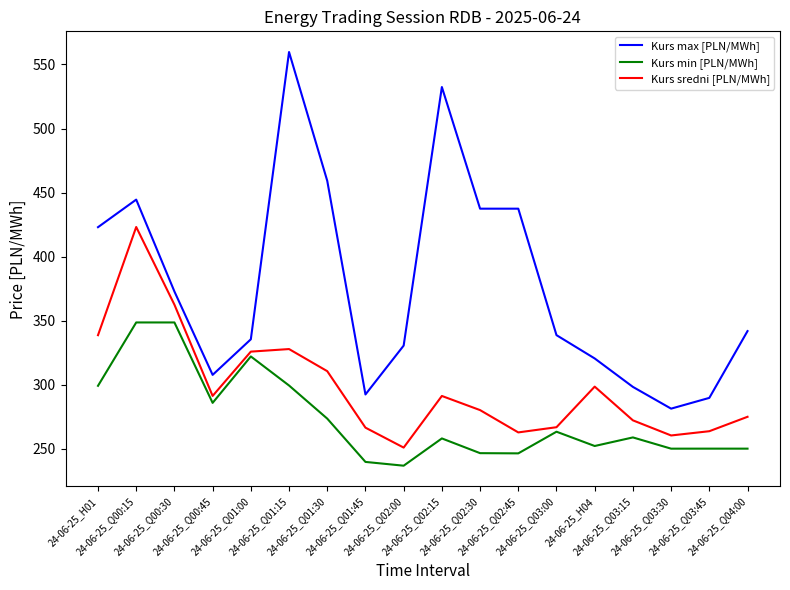

What is the maximum value for Kurs max [PLN/MWh]?

559.7